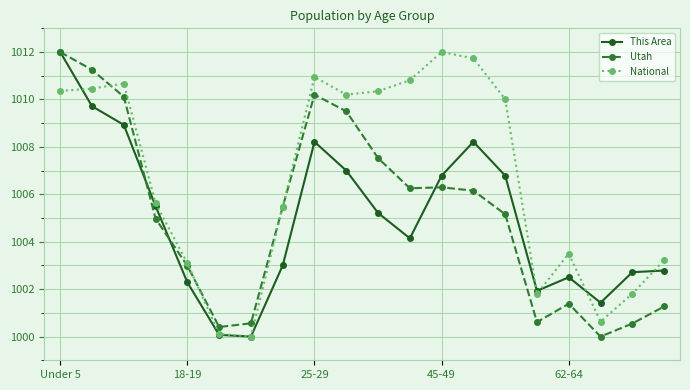

True or false: This Area has more than 0 interior local peaks.

True